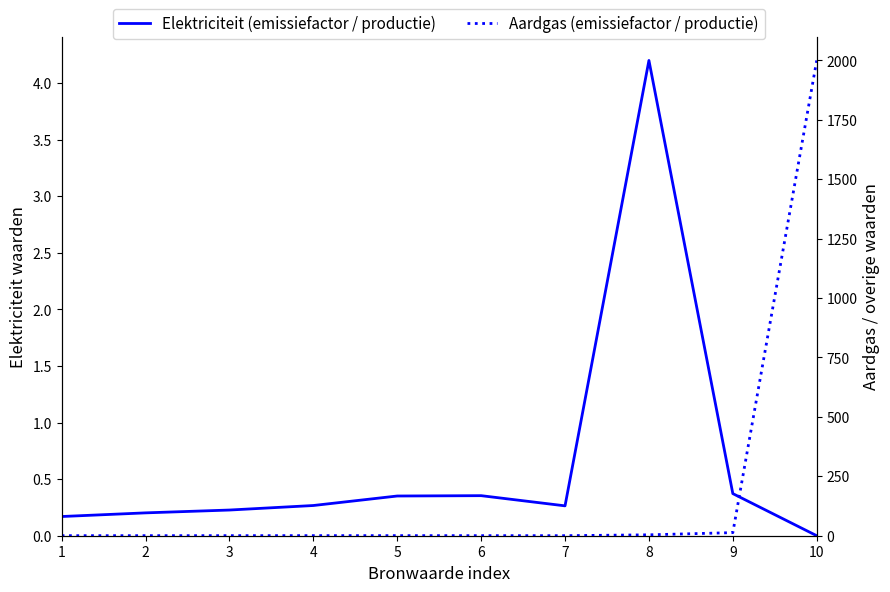

What is the difference between the second highest and minimum values in the Aardgas (emissiefactor / productie) series?

12.8